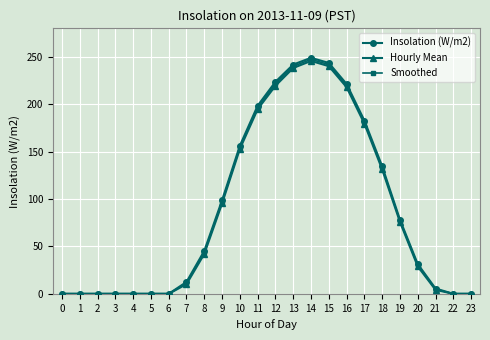

What is the average value of the Hourly Mean series?

86.5